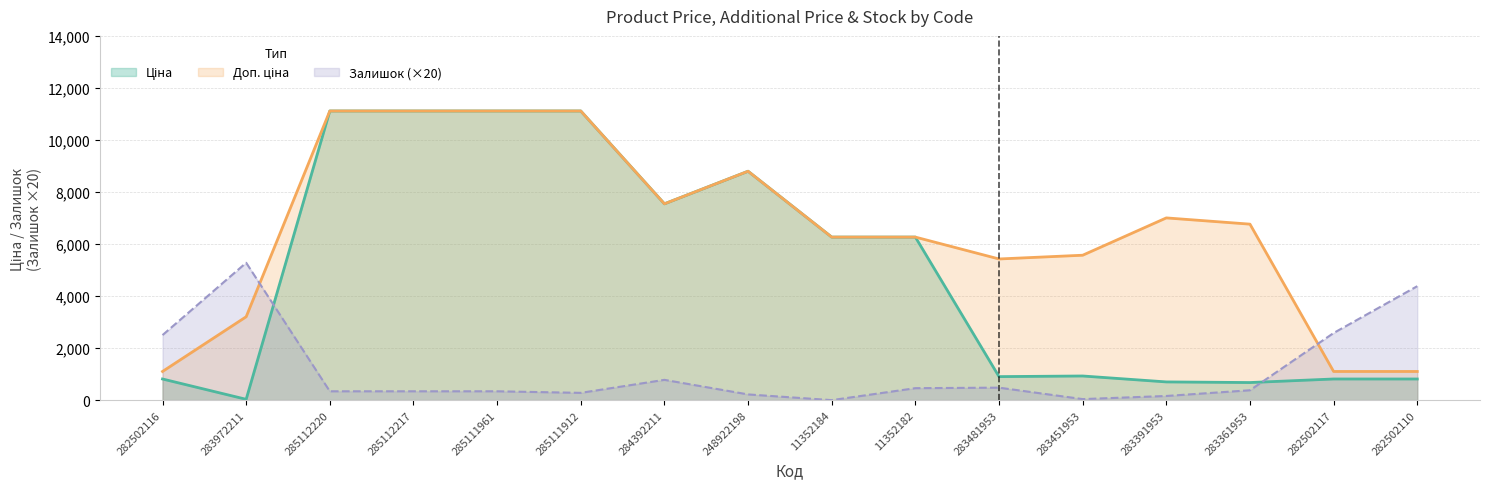

What is the label of the 9th point from the left?

11352184